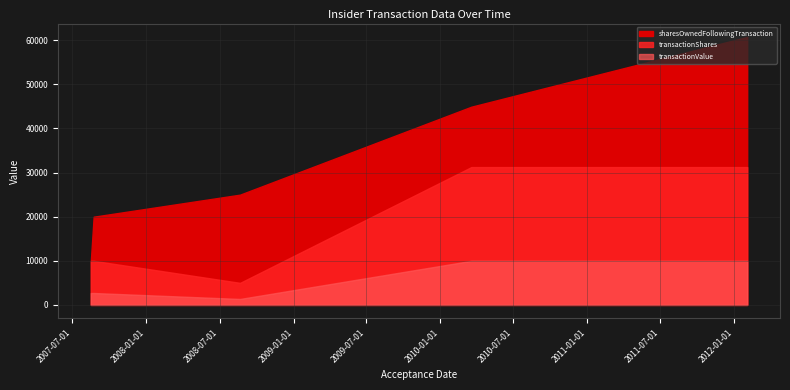

List the labels in order of transactionValue value, largest first.

2012-02-03, 2010-03-19, 2007-08-23, 2007-08-16, 2008-08-21